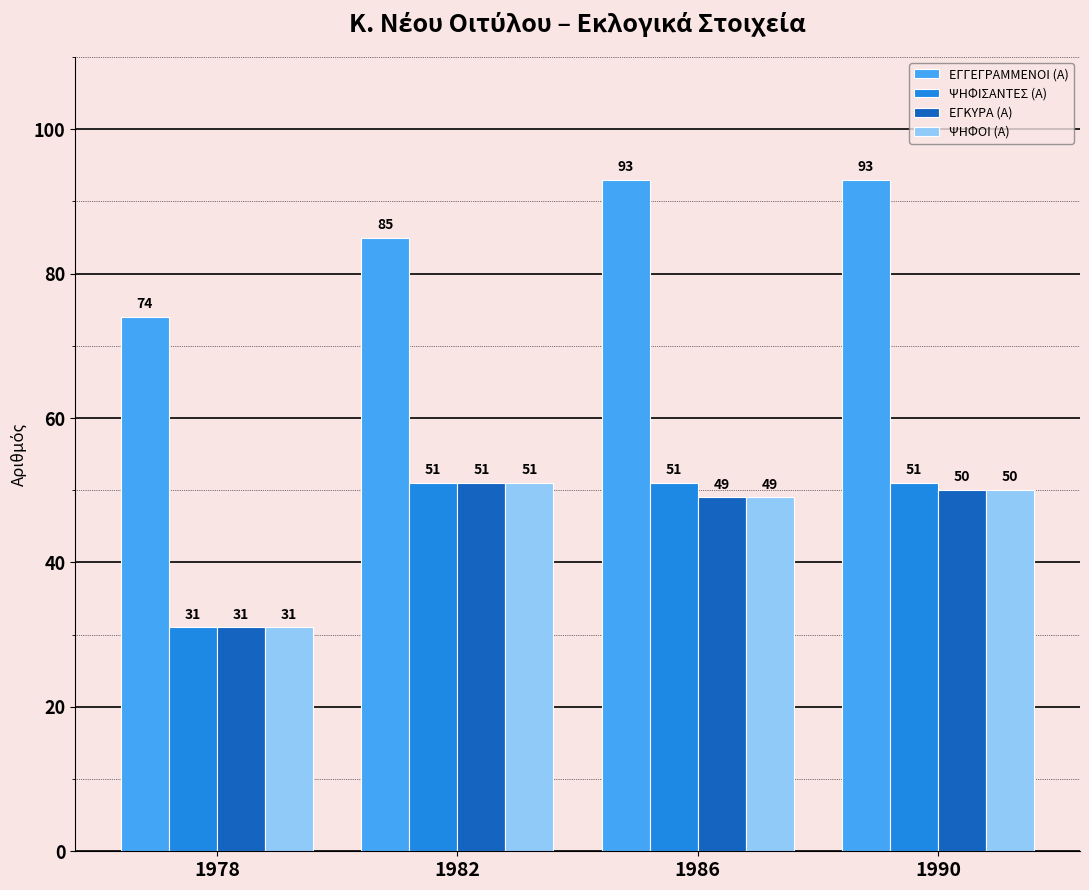

List the labels in order of ΕΓΚΥΡΑ (Α) value, largest first.

1982, 1990, 1986, 1978